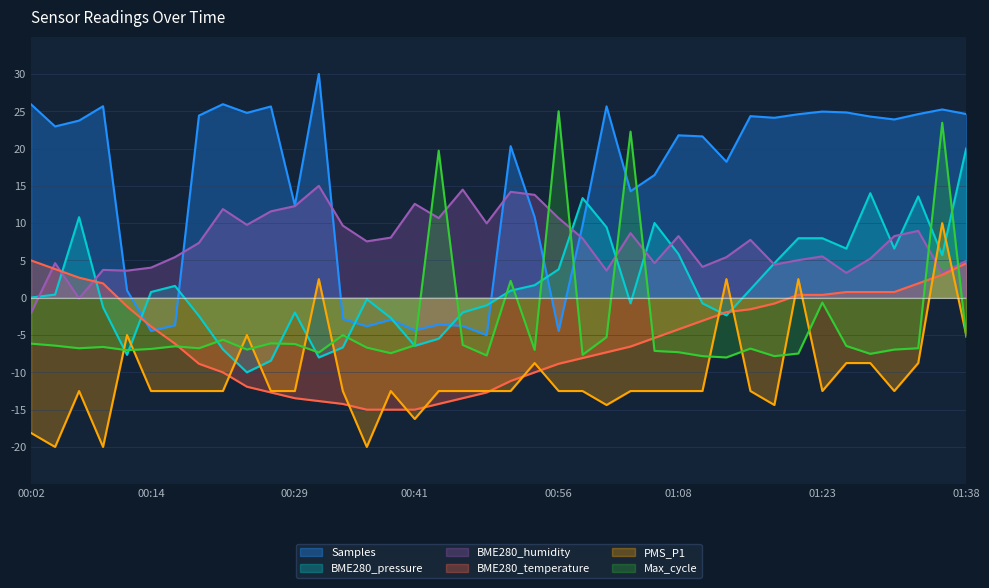

Reading right to left, what are all the values shown in this chart?

Samples: 01:38=24.6	01:35=25.2	01:33=24.6	01:31=23.9	01:28=24.3	01:26=24.8	01:23=25.0	01:21=24.6	01:18=24.1	01:16=24.3	01:13=18.2	01:11=21.6	01:08=21.8	01:06=16.4	01:03=14.3	01:01=25.7	00:58=9.7	00:56=-4.4	00:54=10.8	00:51=20.3	00:49=-5.0	00:46=-3.8	00:44=-3.6	00:41=-4.4	00:39=-2.9	00:36=-3.8	00:34=-2.8	00:31=30.0	00:29=12.4	00:26=25.6	00:24=24.8	00:21=25.9	00:19=24.4	00:17=-3.7	00:14=-4.4	00:12=1.0	00:09=25.7	00:07=23.7	00:04=23.0	00:02=25.9
BME280_pressure: 01:38=20.0	01:35=5.7	01:33=13.6	01:31=6.6	01:28=14.0	01:26=6.6	01:23=8.0	01:21=8.0	01:18=4.6	01:16=1.1	01:13=-2.4	01:11=-0.7	01:08=5.9	01:06=10.0	01:03=-0.7	01:01=9.5	00:58=13.4	00:56=3.8	00:54=1.7	00:51=0.9	00:49=-1.0	00:46=-2.0	00:44=-5.5	00:41=-6.4	00:39=-2.7	00:36=-0.2	00:34=-6.7	00:31=-8.0	00:29=-2.0	00:26=-8.4	00:24=-10.0	00:21=-6.9	00:19=-2.4	00:17=1.6	00:14=0.8	00:12=-7.7	00:09=-1.3	00:07=10.8	00:04=0.4	00:02=0.0
BME280_humidity: 01:38=4.9	01:35=3.3	01:33=9.0	01:31=8.3	01:28=5.2	01:26=3.3	01:23=5.5	01:21=5.0	01:18=4.4	01:16=7.8	01:13=5.4	01:11=4.1	01:08=8.3	01:06=4.6	01:03=8.7	01:01=3.6	00:58=8.0	00:56=10.7	00:54=13.8	00:51=14.2	00:49=10.0	00:46=14.5	00:44=10.7	00:41=12.6	00:39=8.1	00:36=7.6	00:34=9.7	00:31=15.0	00:29=12.3	00:26=11.6	00:24=9.8	00:21=11.9	00:19=7.4	00:17=5.4	00:14=4.0	00:12=3.6	00:09=3.7	00:07=-0.1	00:04=4.6	00:02=-2.0
BME280_temperature: 01:38=4.6	01:35=3.1	01:33=1.9	01:31=0.8	01:28=0.8	01:26=0.8	01:23=0.4	01:21=0.4	01:18=-0.8	01:16=-1.5	01:13=-1.9	01:11=-3.1	01:08=-4.2	01:06=-5.4	01:03=-6.5	01:01=-7.3	00:58=-8.1	00:56=-8.8	00:54=-10.0	00:51=-11.2	00:49=-12.7	00:46=-13.5	00:44=-14.2	00:41=-15.0	00:39=-15.0	00:36=-15.0	00:34=-14.2	00:31=-13.8	00:29=-13.5	00:26=-12.7	00:24=-11.9	00:21=-10.0	00:19=-8.8	00:17=-6.2	00:14=-3.8	00:12=-1.2	00:09=1.9	00:07=2.7	00:04=3.8	00:02=5.0
PMS_P1: 01:38=-5.0	01:35=10.0	01:33=-8.8	01:31=-12.5	01:28=-8.8	01:26=-8.8	01:23=-12.5	01:21=2.5	01:18=-14.4	01:16=-12.5	01:13=2.5	01:11=-12.5	01:08=-12.5	01:06=-12.5	01:03=-12.5	01:01=-14.4	00:58=-12.5	00:56=-12.5	00:54=-8.8	00:51=-12.5	00:49=-12.5	00:46=-12.5	00:44=-12.5	00:41=-16.2	00:39=-12.5	00:36=-20.0	00:34=-12.5	00:31=2.5	00:29=-12.5	00:26=-12.5	00:24=-5.0	00:21=-12.5	00:19=-12.5	00:17=-12.5	00:14=-12.5	00:12=-5.0	00:09=-20.0	00:07=-12.5	00:04=-20.0	00:02=-18.1
Max_cycle: 01:38=-5.2	01:35=23.5	01:33=-6.8	01:31=-6.9	01:28=-7.5	01:26=-6.5	01:23=-0.6	01:21=-7.5	01:18=-7.8	01:16=-6.8	01:13=-8.0	01:11=-7.8	01:08=-7.3	01:06=-7.1	01:03=22.3	01:01=-5.3	00:58=-7.6	00:56=25.0	00:54=-7.0	00:51=2.3	00:49=-7.7	00:46=-6.3	00:44=19.7	00:41=-6.4	00:39=-7.4	00:36=-6.7	00:34=-5.0	00:31=-7.3	00:29=-6.2	00:26=-6.1	00:24=-6.9	00:21=-5.6	00:19=-6.8	00:17=-6.5	00:14=-6.9	00:12=-7.0	00:09=-6.6	00:07=-6.8	00:04=-6.4	00:02=-6.1